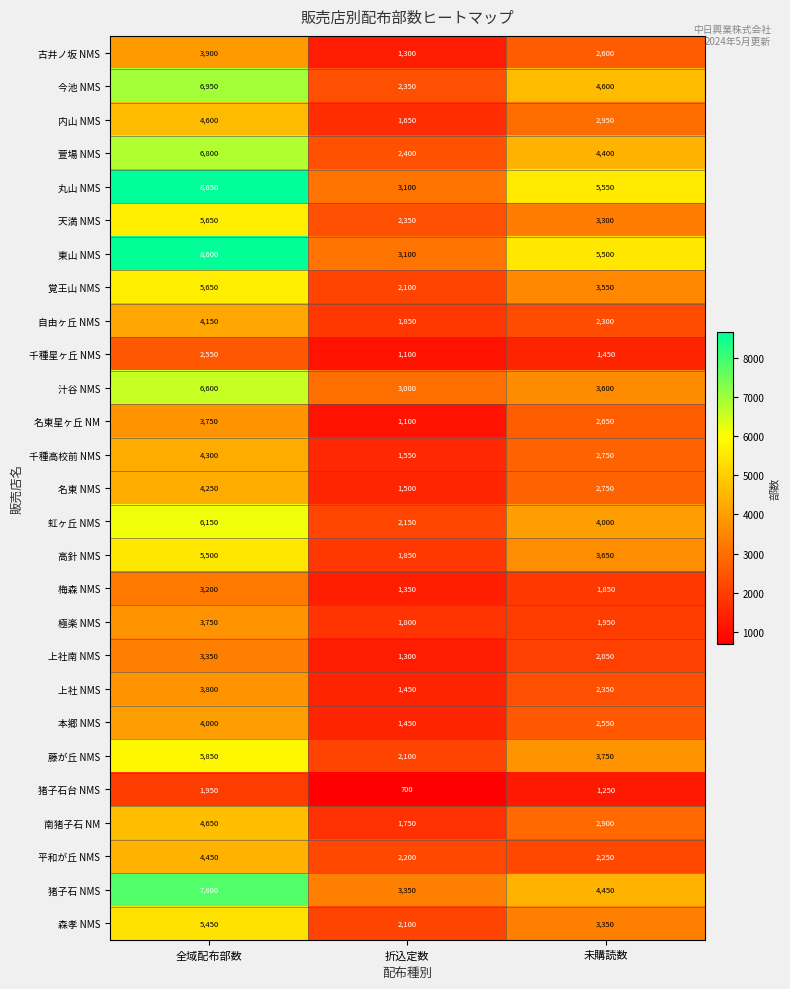

What is the average value of the 猪子石台 NMS series?

1300